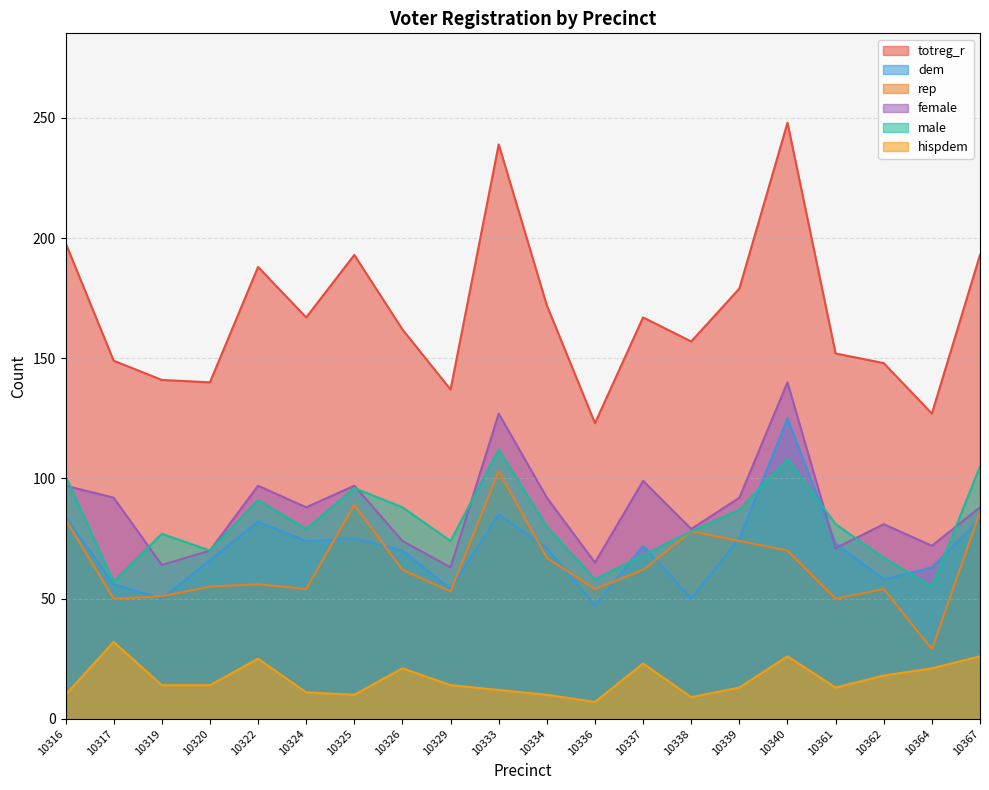

What is the average value of the hispdem series?

16